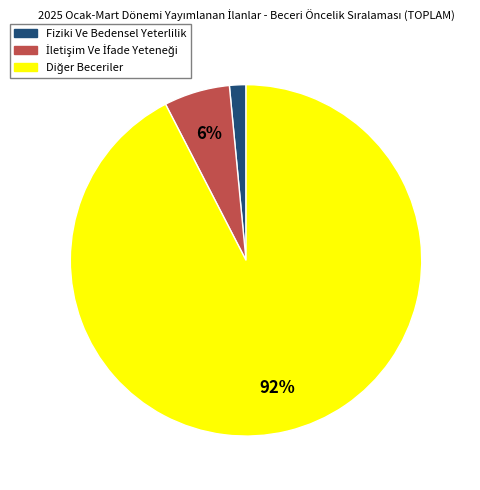

How many slices are in this pie chart?

3